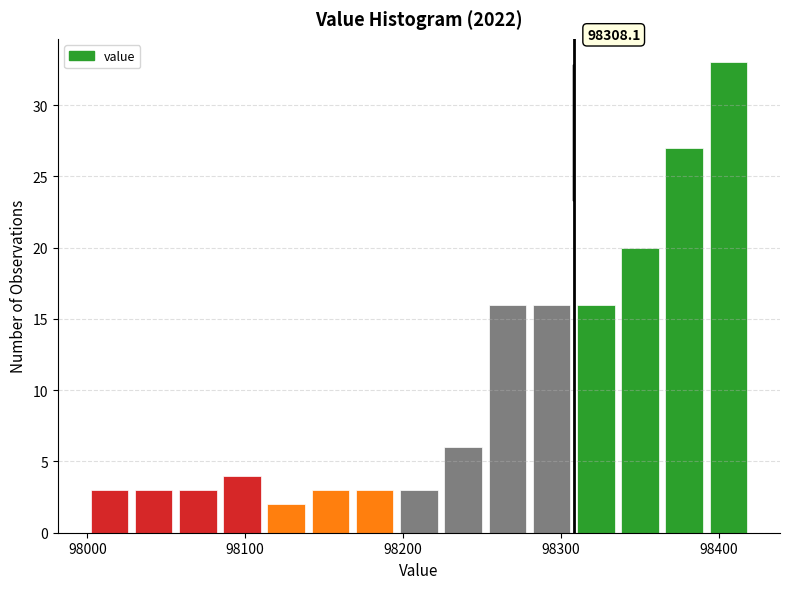

Around what value on the x-axis is the tallest bar? Give the approximate position of its centre, as read against the axis.

98410